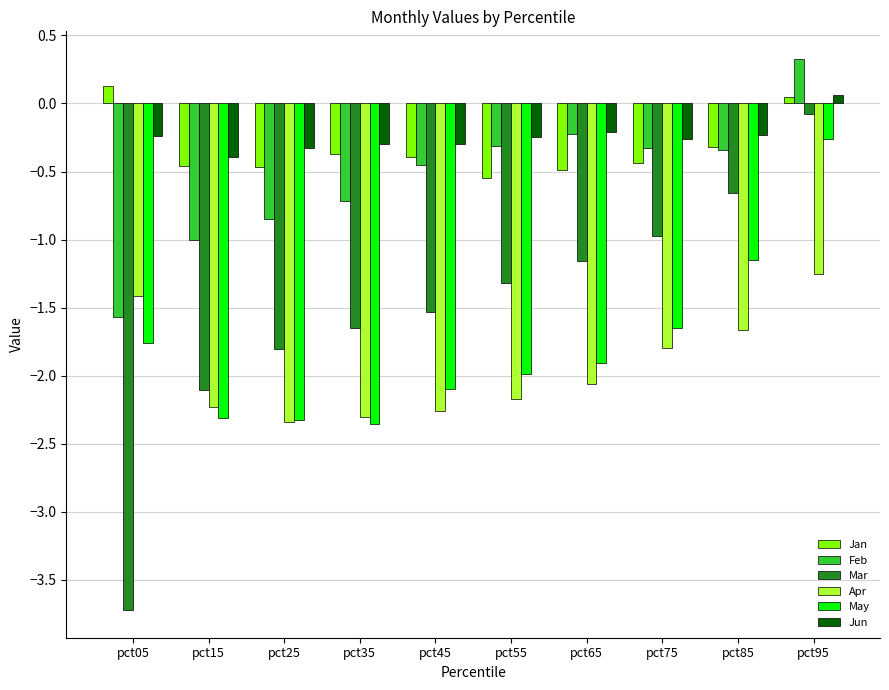

Which series has the largest total across all categories?

Jun